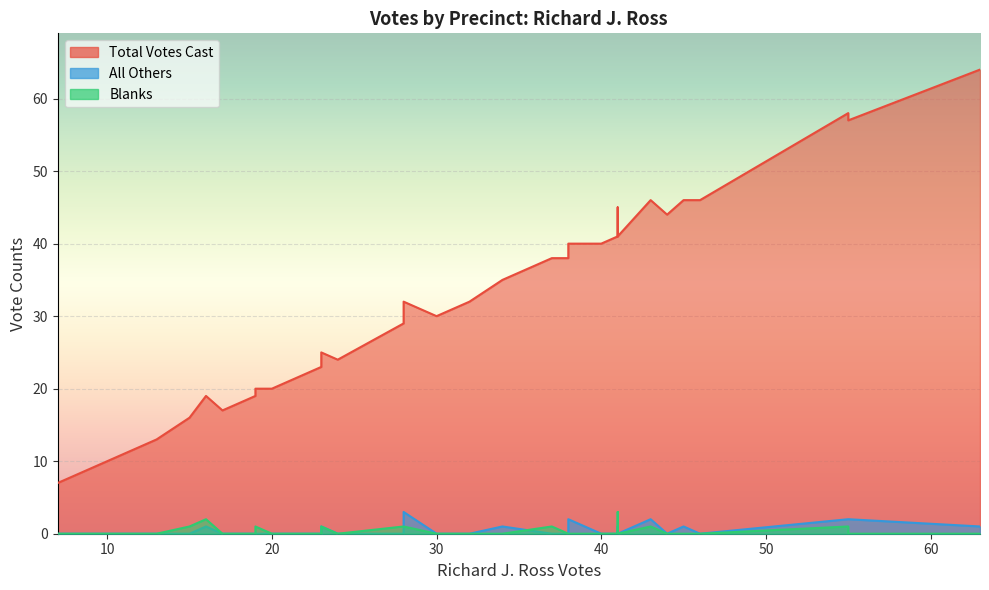

Which series has the largest range (max minus min)?

Total Votes Cast